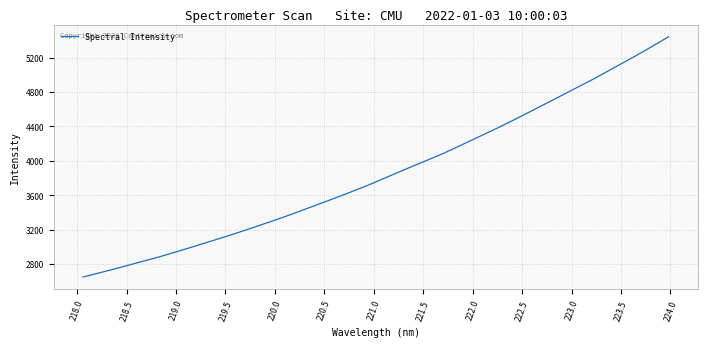

What is the difference between the maximum and minimum values?

2792.2